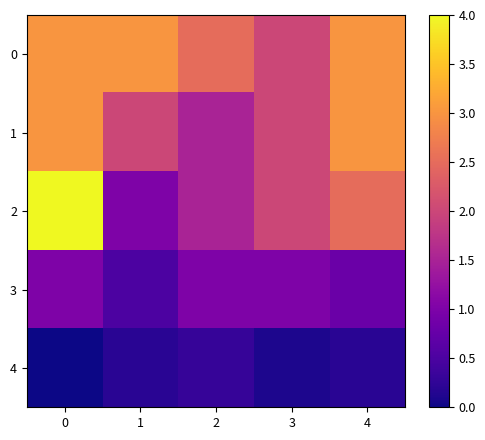

Count the number of data series in this chart.

5